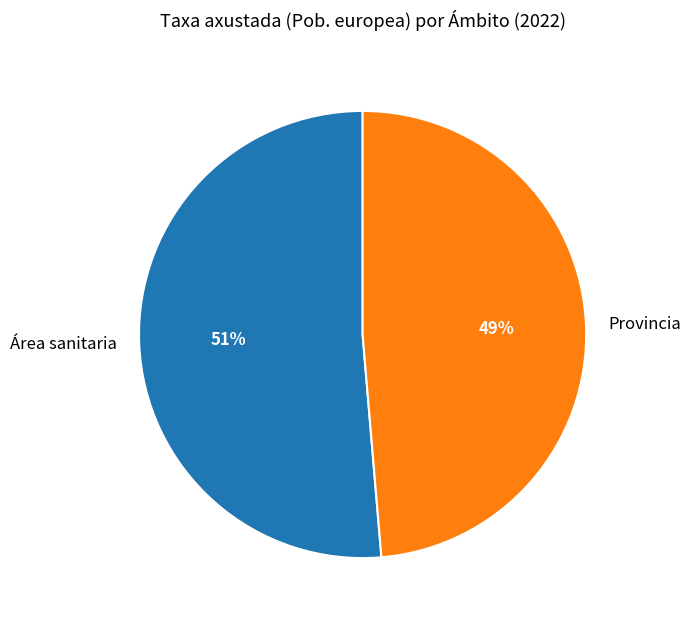

To the nearest percent, what portion does Área sanitaria represent?

51%